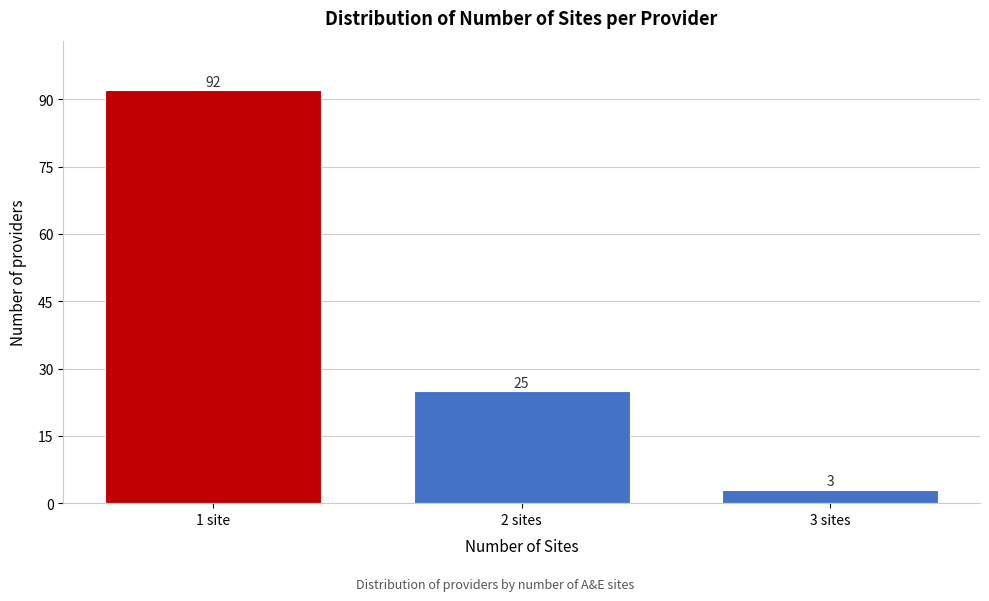

Reading right to left, transcribe all the data shown in this chart.

3	25	92